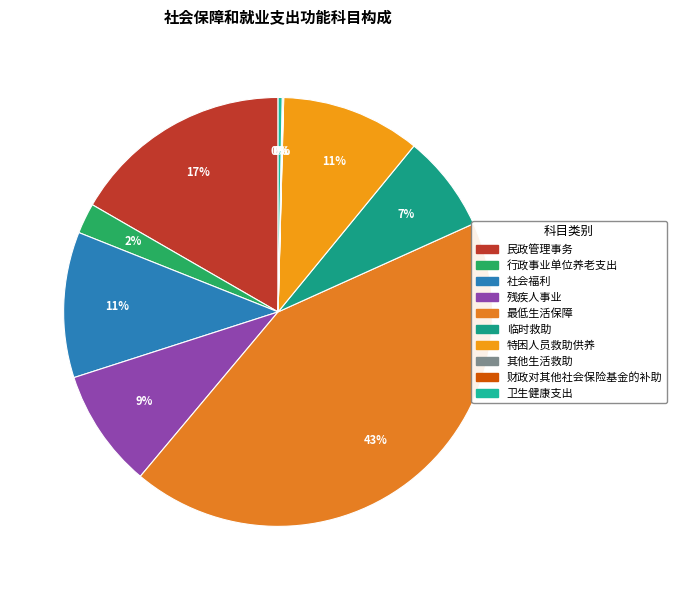

How many slices are in this pie chart?

10